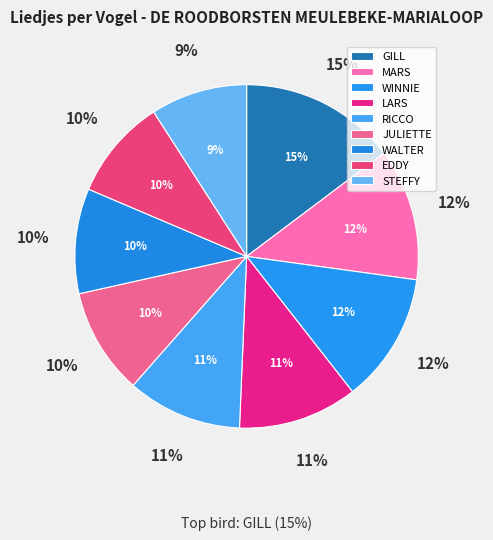

How many slices are in this pie chart?

9